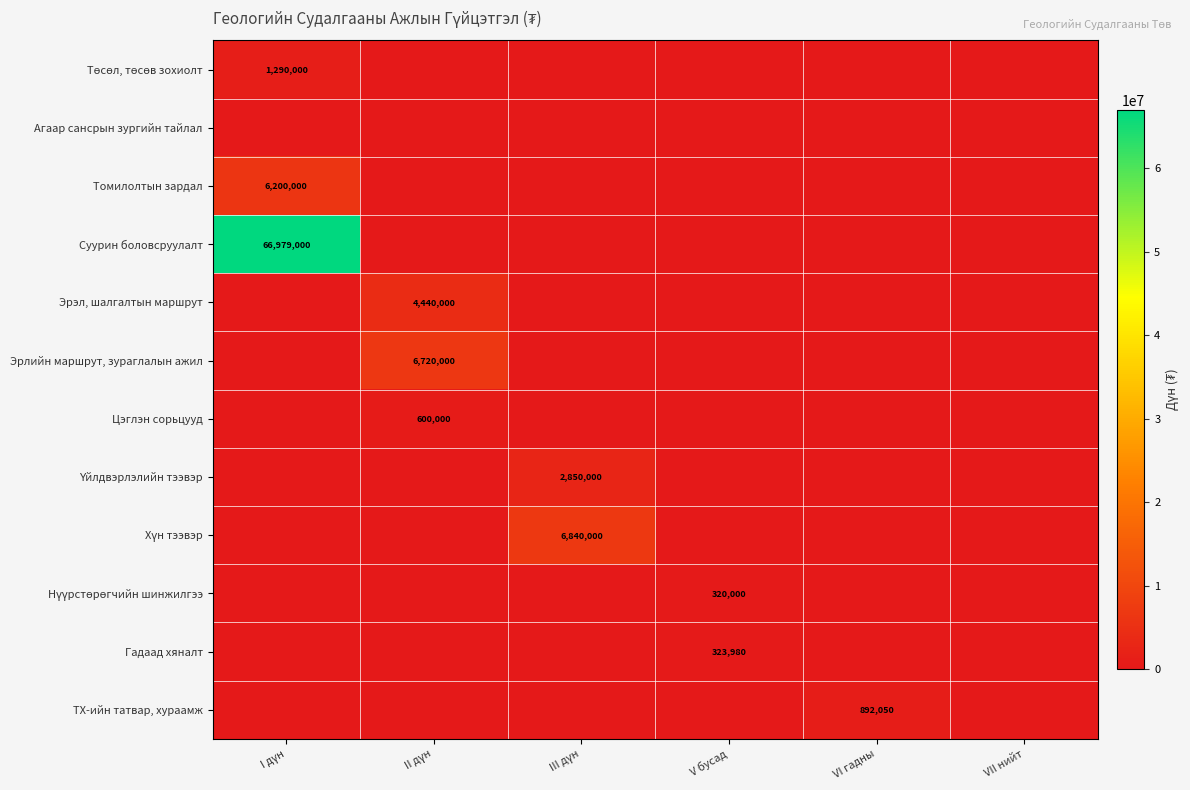

Is it true that Цэглэн сорьцууд equals 600000 at II дүн?

True